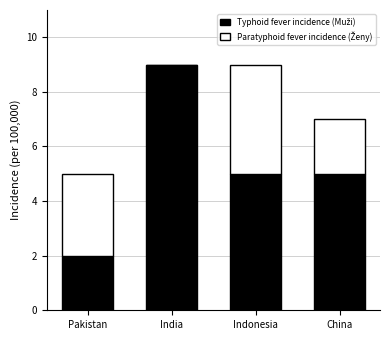

What is the sum of all Typhoid fever incidence (Muži) values?

21